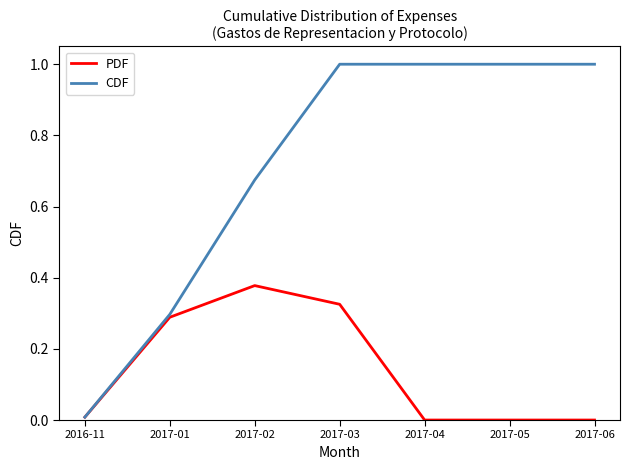

Between 2017-01 and 2017-04, which series saw the biggest shift?

CDF